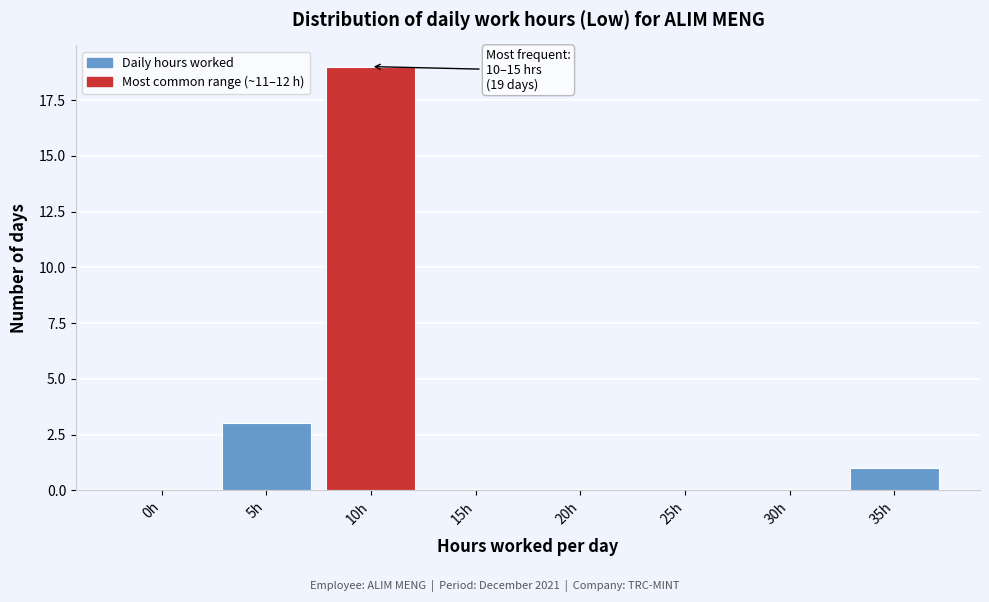

Reading left to right, what are all the values shown in this chart?

0h=0	5h=3	10h=19	15h=0	20h=0	25h=0	30h=0	35h=1